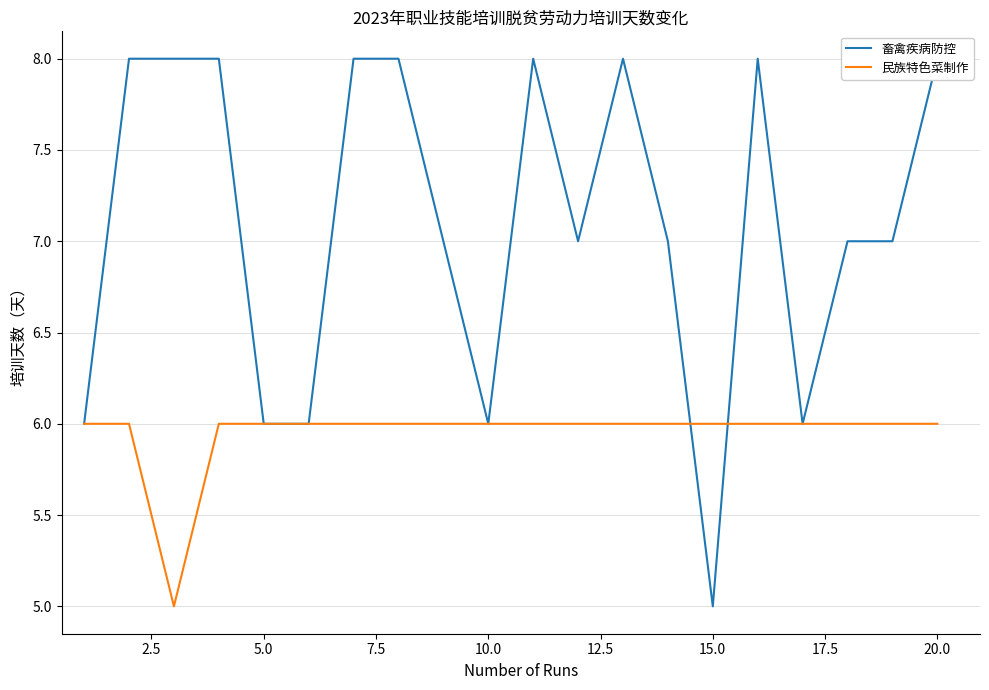

What is the difference between the maximum and minimum values in the 畜禽疾病防控 series?

3